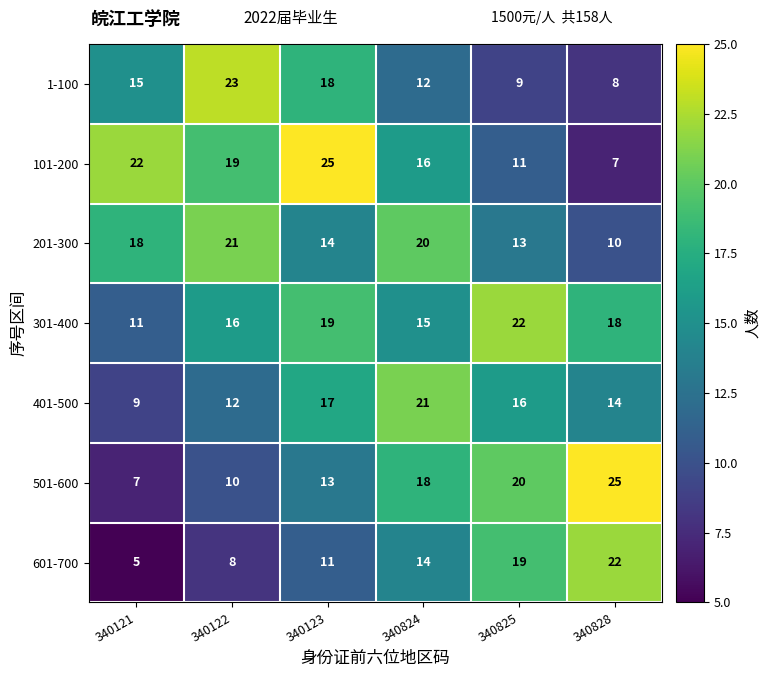

What is the difference between the highest and lowest values at 340122?

15